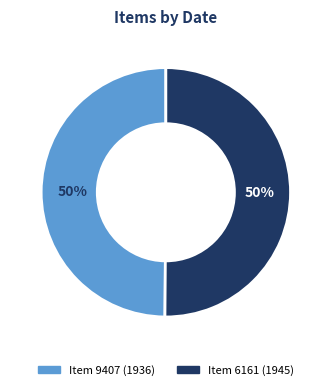

To the nearest percent, what is the average slice percentage?

50%